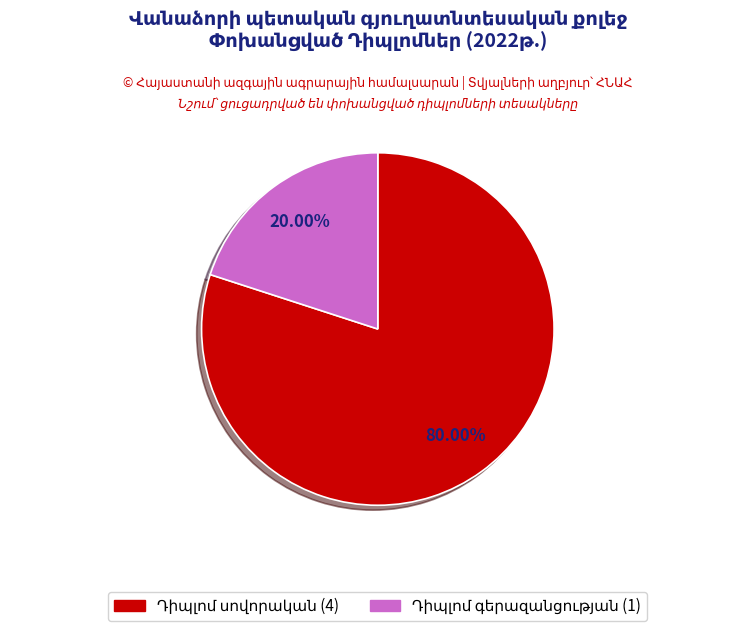

Is there a majority slice in this chart?

Yes